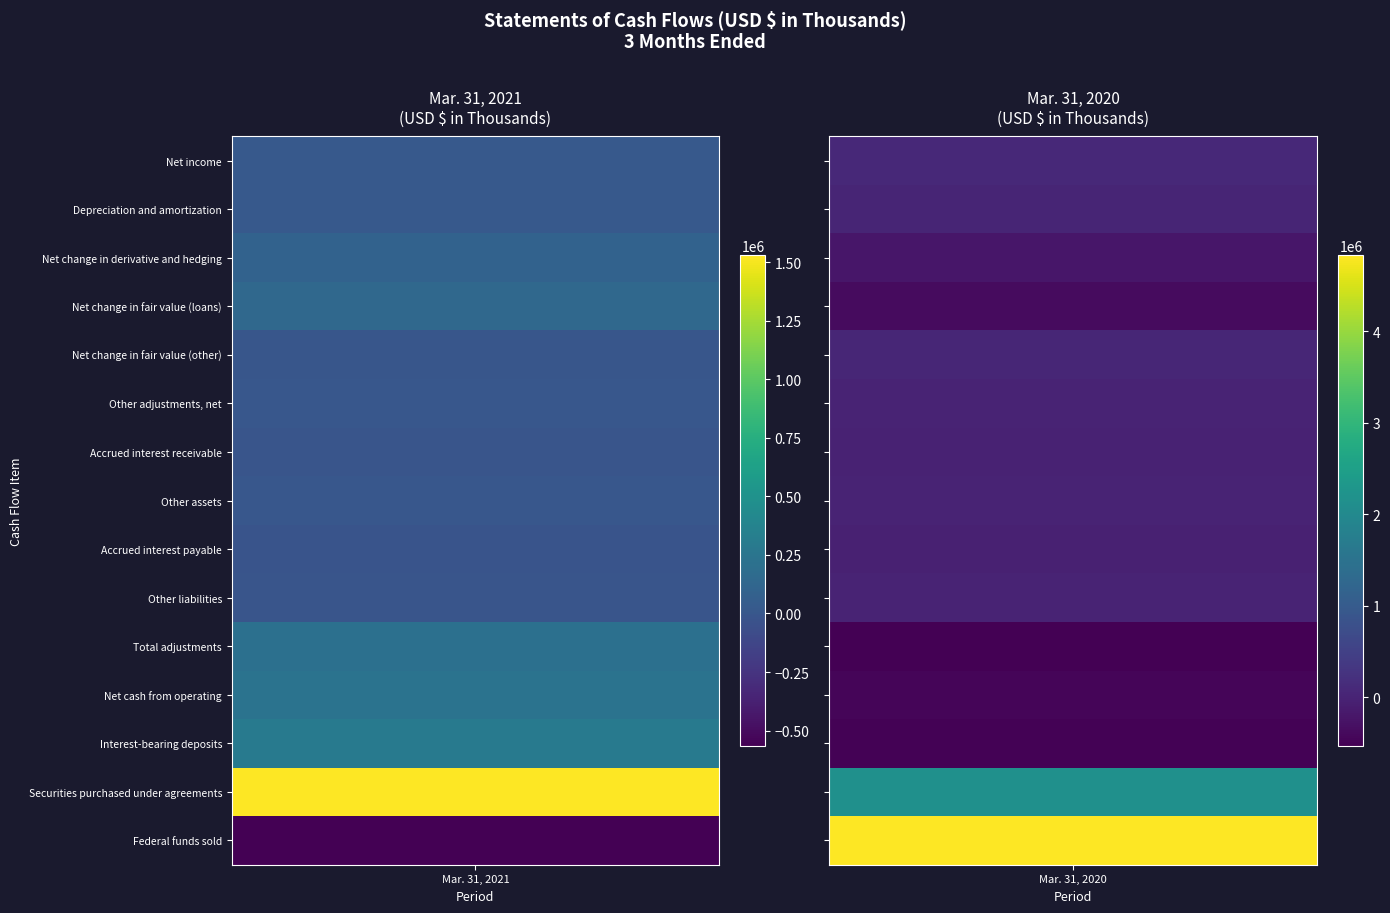

Where is Mar. 31, 2020 nearest to the value 2151439?

13